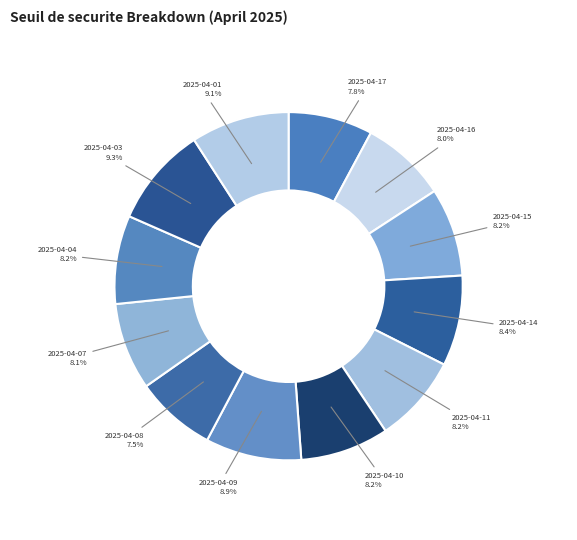

How many slices are in this pie chart?

12